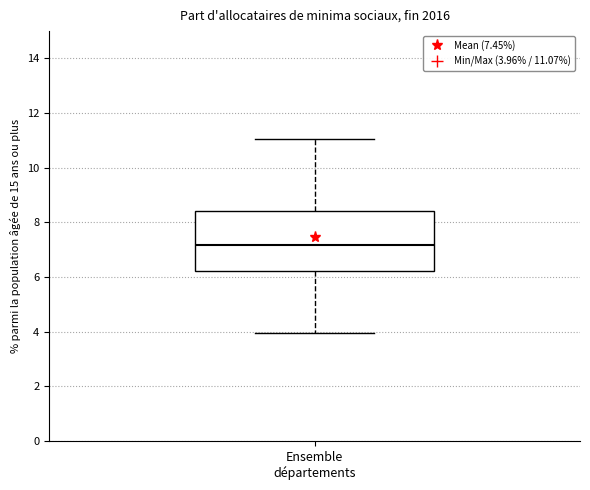

Where is the upper edge of the box for Ensemble départements on the y-axis? The values are not printed on the chart, so give them approximately, as read against the axis.

8.4